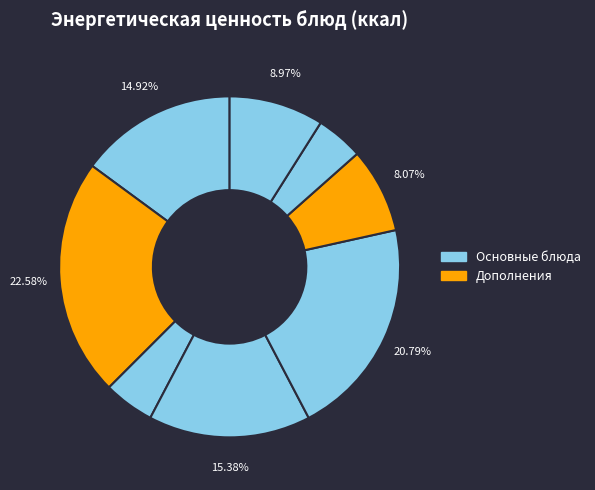

Count the number of slices in the pie.

8